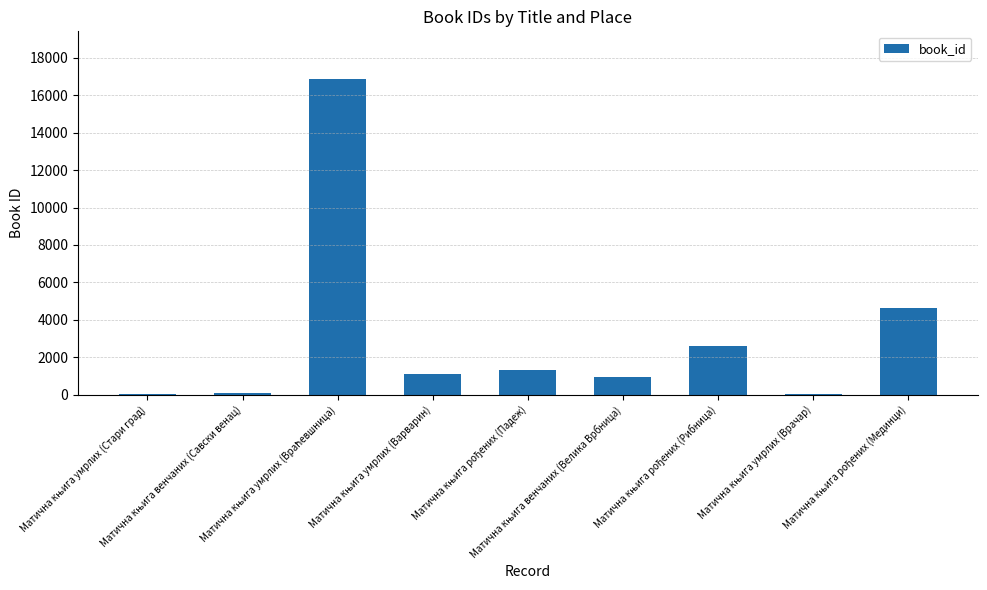

What is the maximum value shown in the chart?

16885